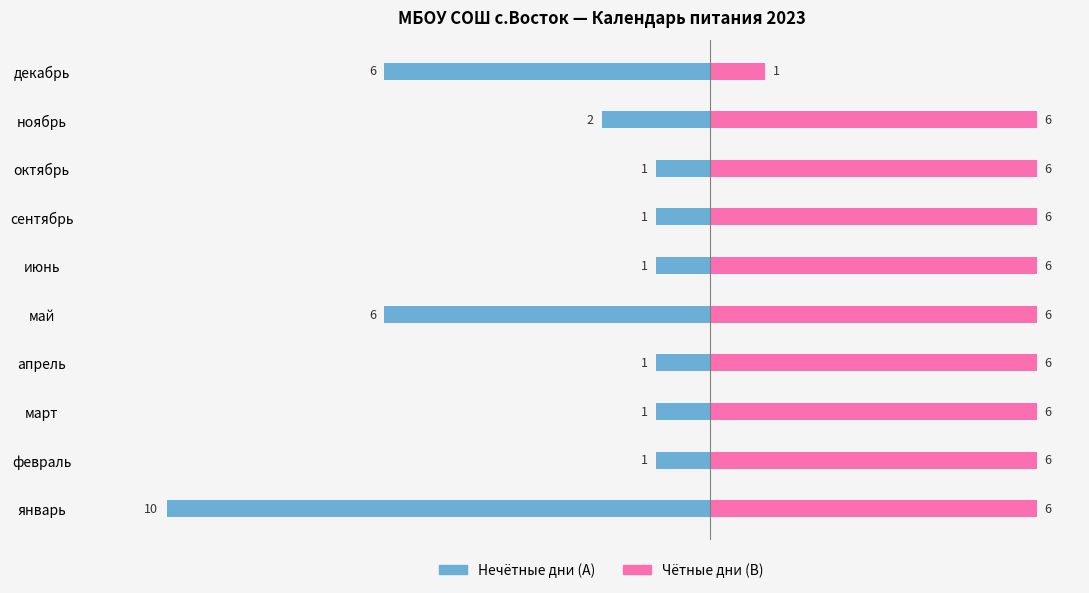

What is the label of the 9th bar from the right?

февраль